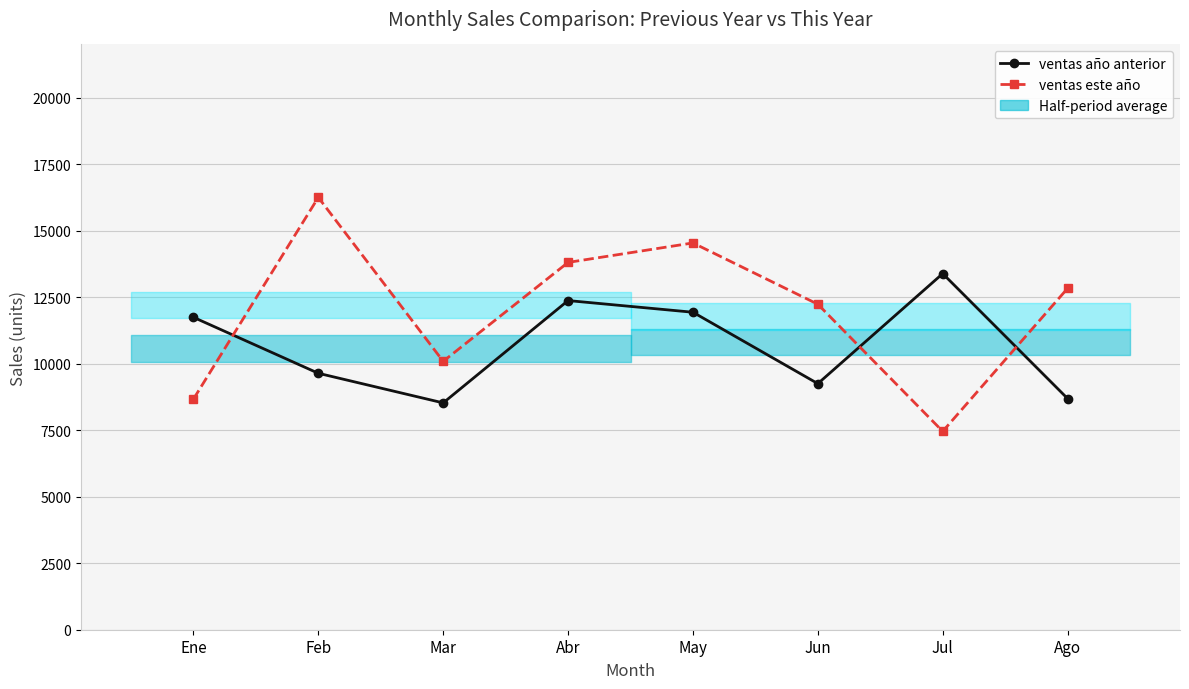

Reading right to left, transcribe all the data shown in this chart.

ventas año anterior: 8688.8	13385.8	9250.2	11933.8	12372.8	8526.2	9639.6	11743.8
ventas este año: 12832.4	7456.6	12234.4	14538.6	13806.8	10088.8	16250.2	8667.4